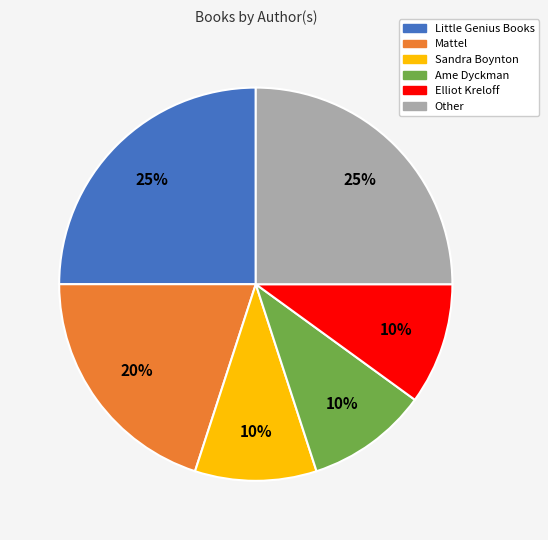

What is the ratio of the value at Ame Dyckman to the value at Mattel?

0.5